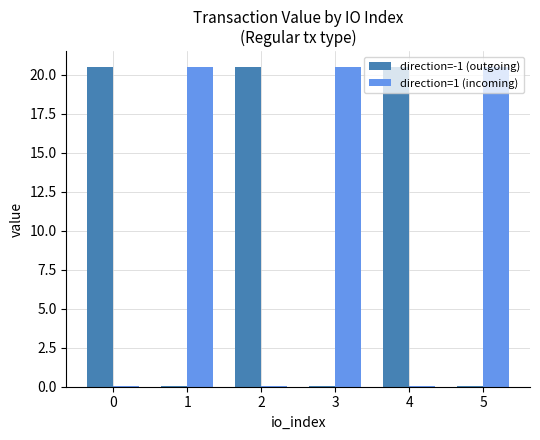

What value does the direction=-1 (outgoing) series have at 0?

20.5